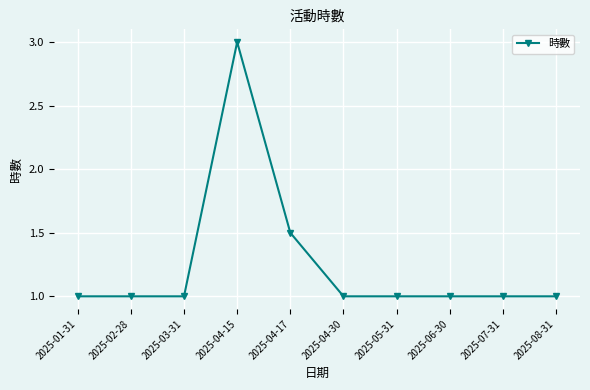

What is the smallest value displayed?

1.0